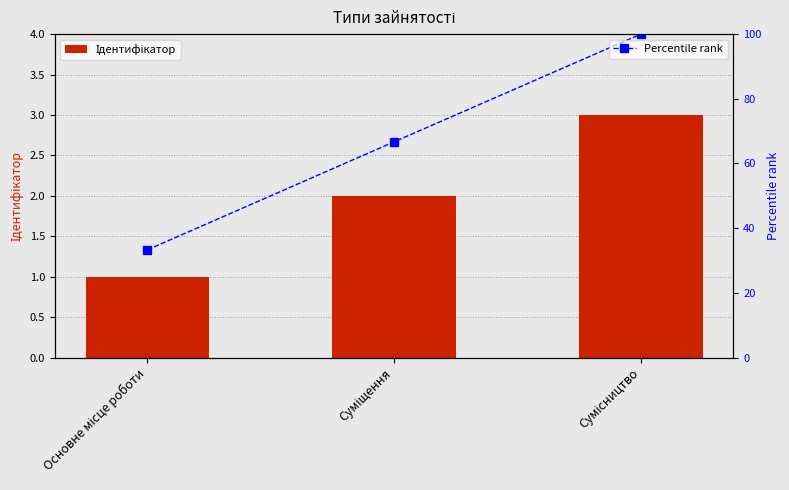

What is the difference between the Percentile rank values at Суміщення and Основне місце роботи?

33.4